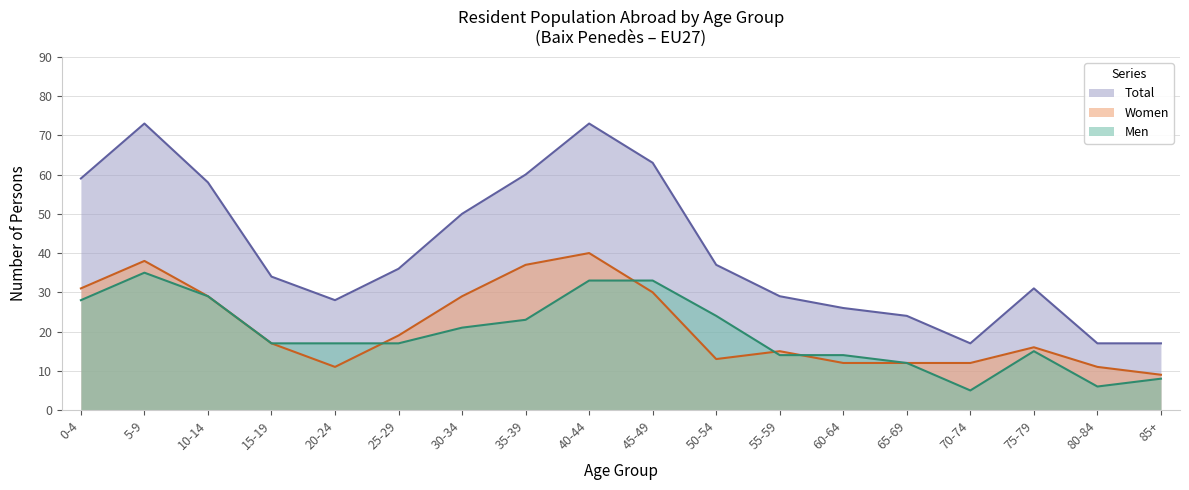

Which series has the largest total across all categories?

Total